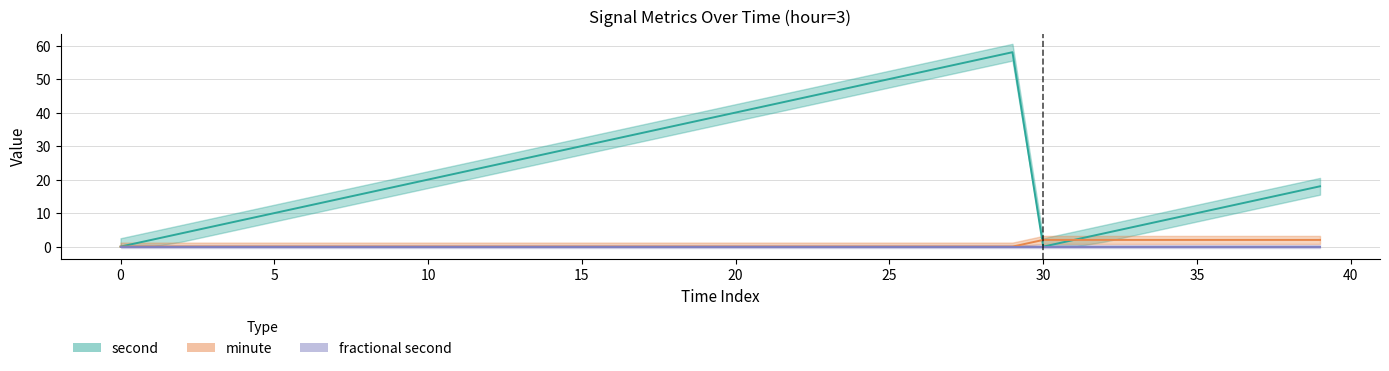

Which series has the largest total across all categories?

second